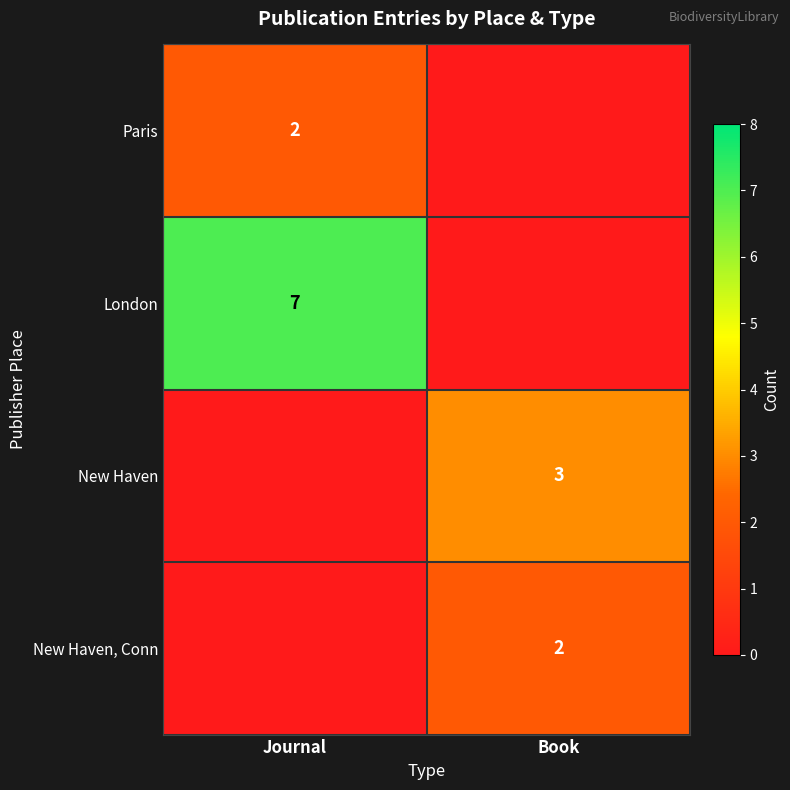

True or false: Paris has a value of 2 at Journal.

True